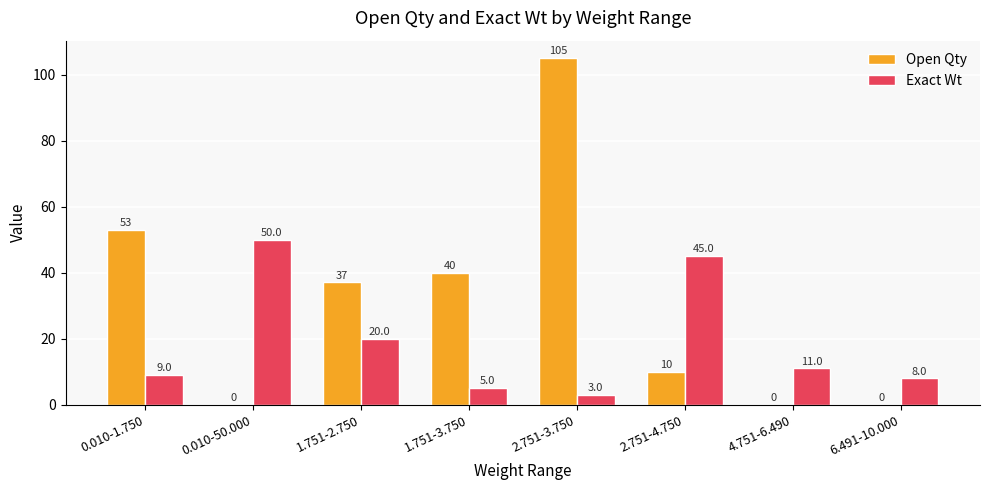

Which series has the widest spread of values?

Open Qty